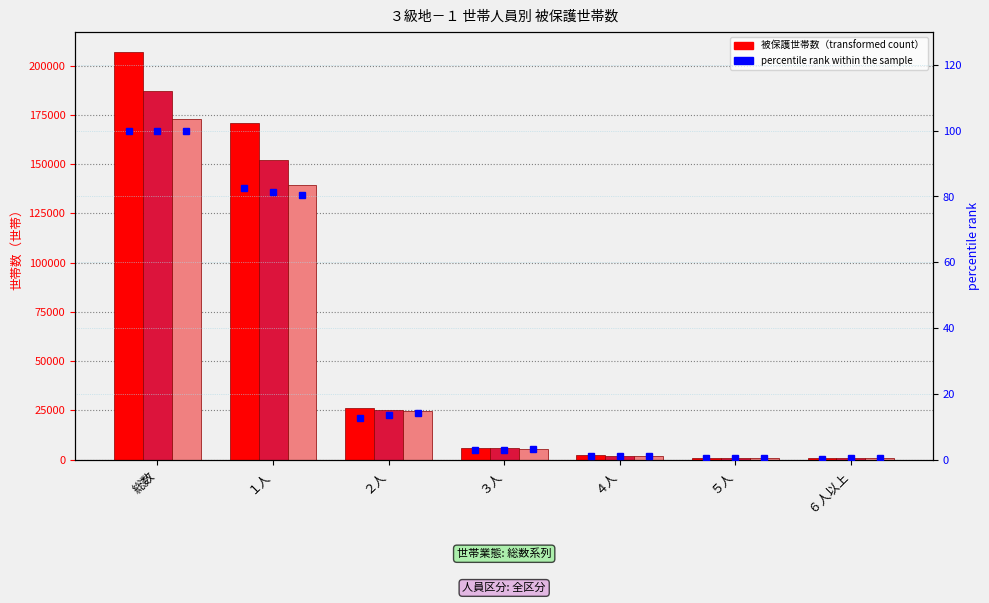

The 医療扶助有（総数） series shows 701.0 at ６人以上. True or false?

True